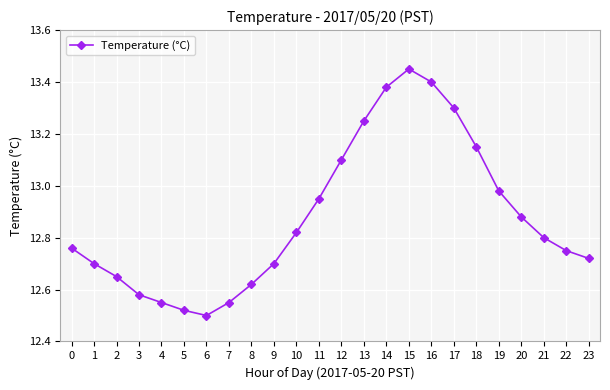

How many interior local valleys (lower than both neighbors) does the data have?

1